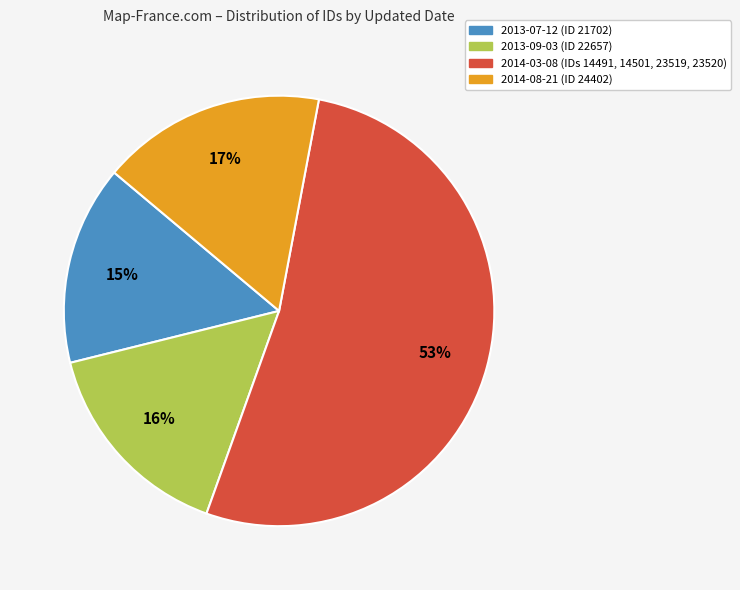

To the nearest percent, what is the difference between the largest and smallest slice percentages?

38%